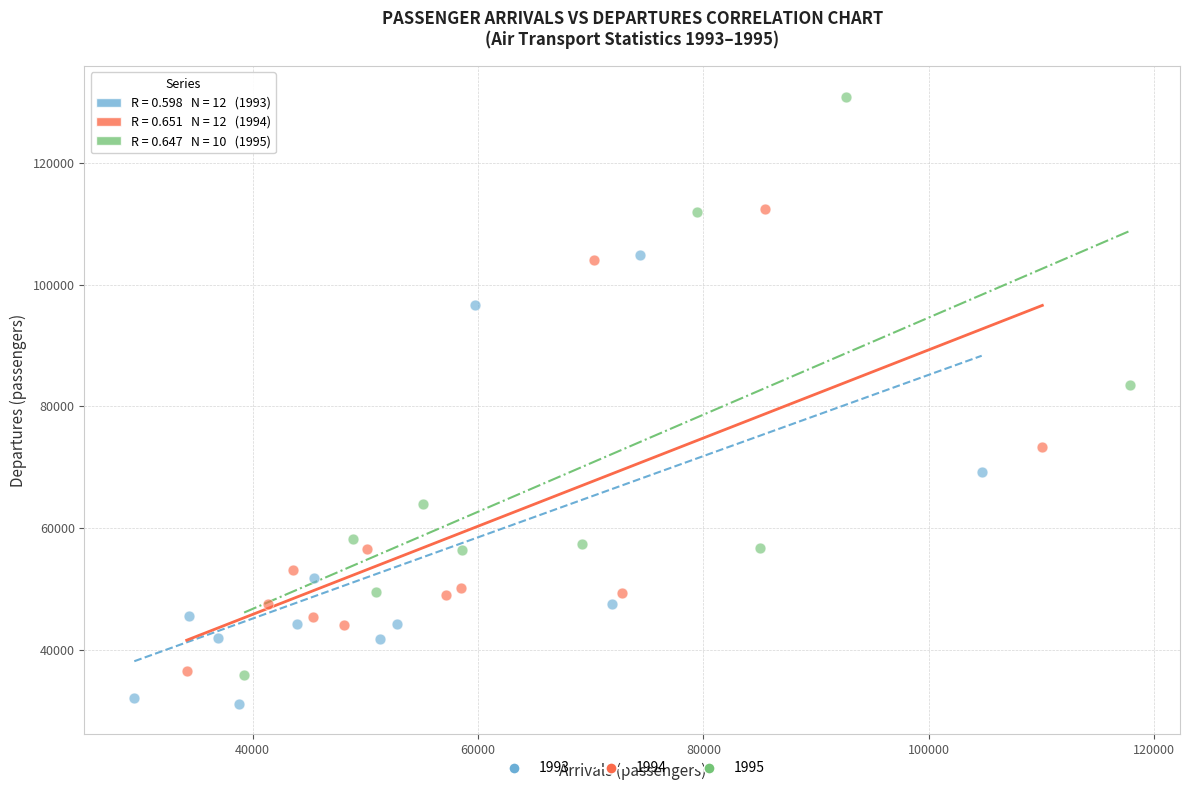

Which series has the largest Y range (max minus min)?

1995